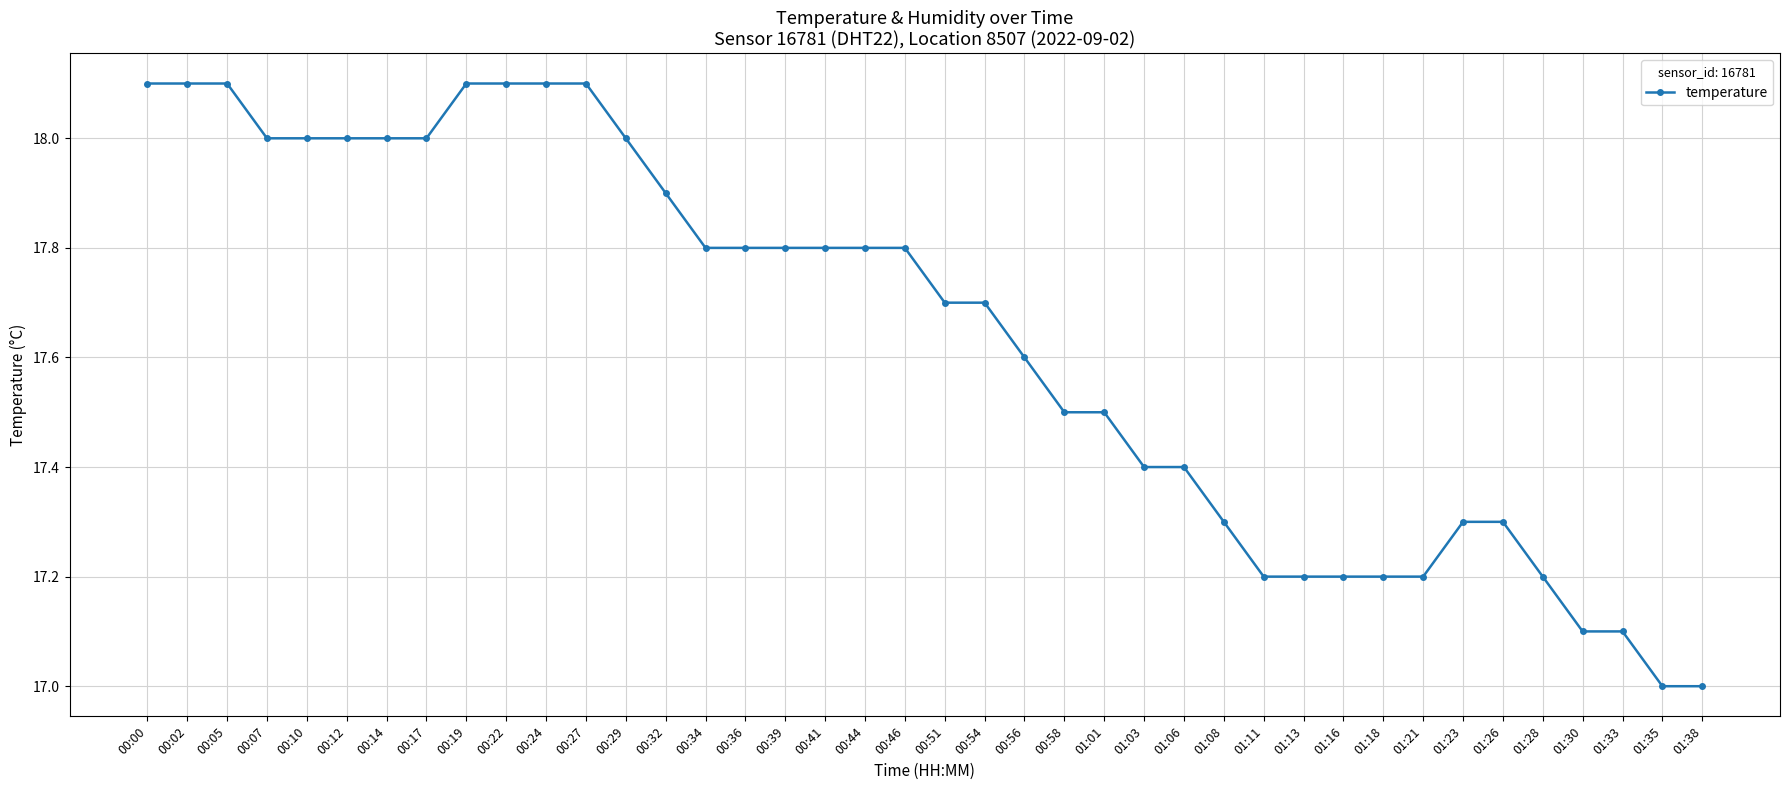

What is the value of the 17th point from the left?

17.8